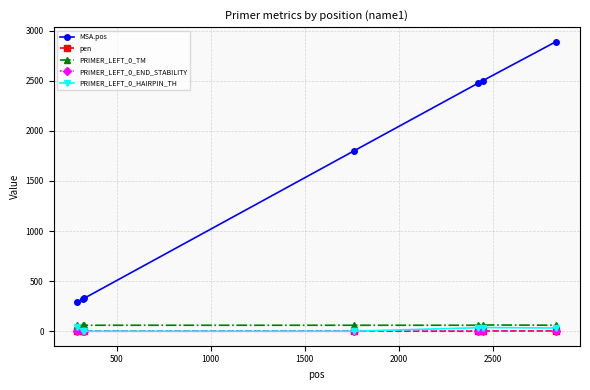

How many data points in PRIMER_LEFT_0_END_STABILITY are above 4?

5